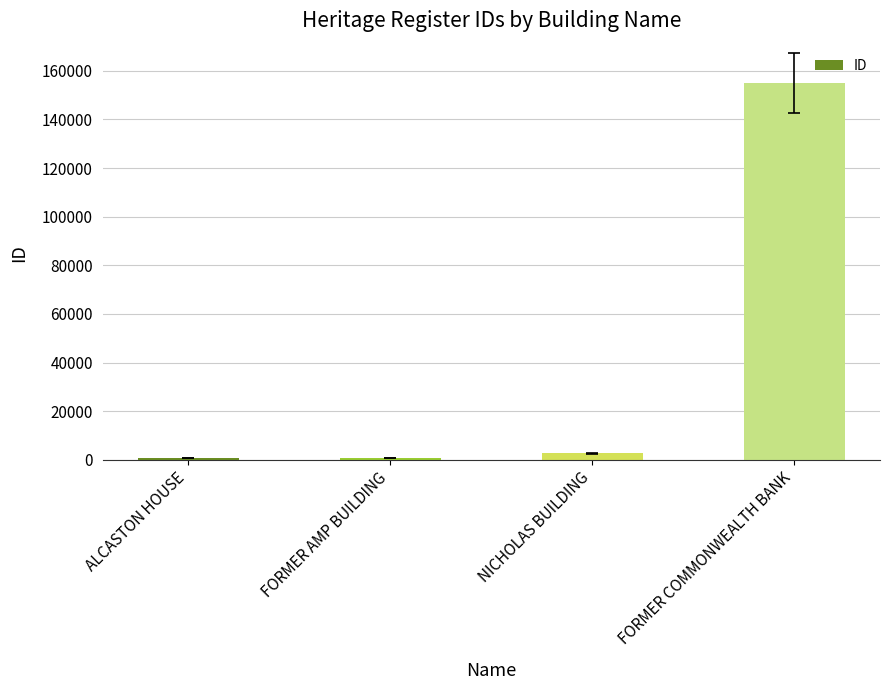

The chart shows a value of 2764 at NICHOLAS BUILDING. True or false?

True